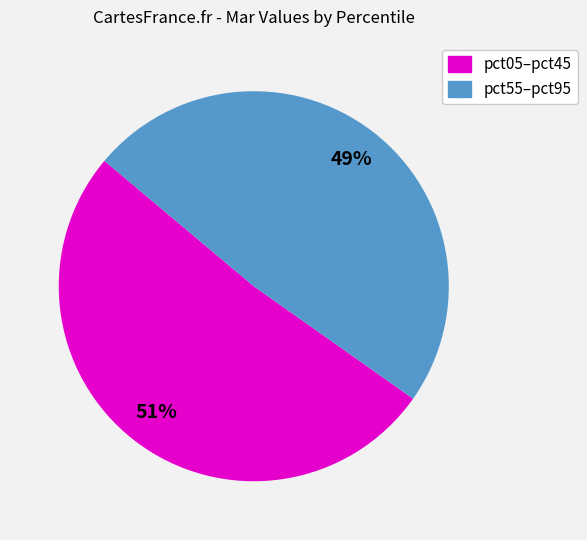

What is the largest slice in the pie chart?

pct05–pct45